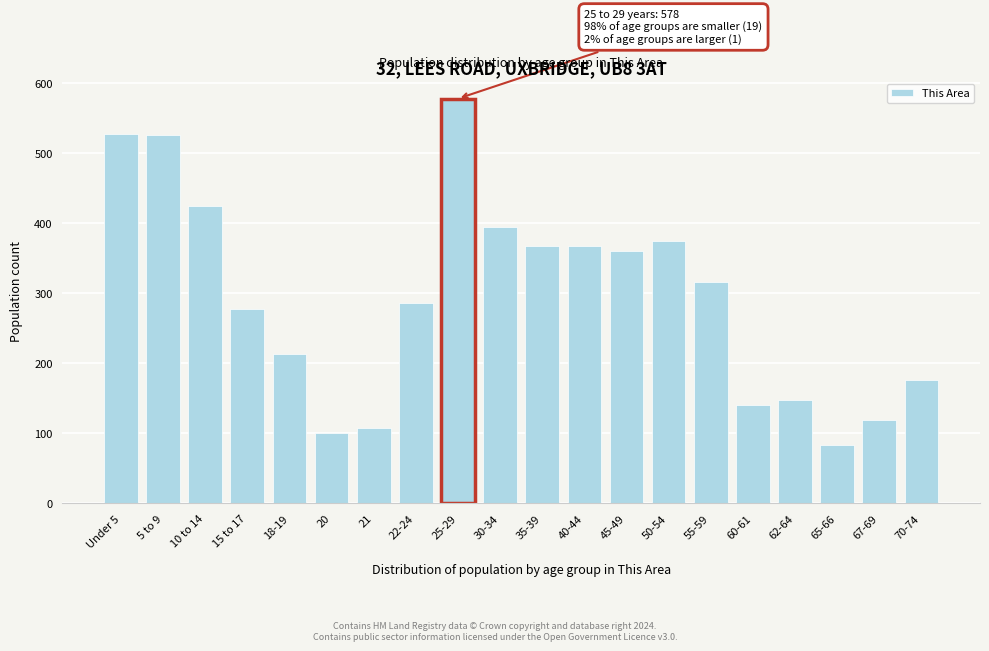

What is the smallest value displayed?

84